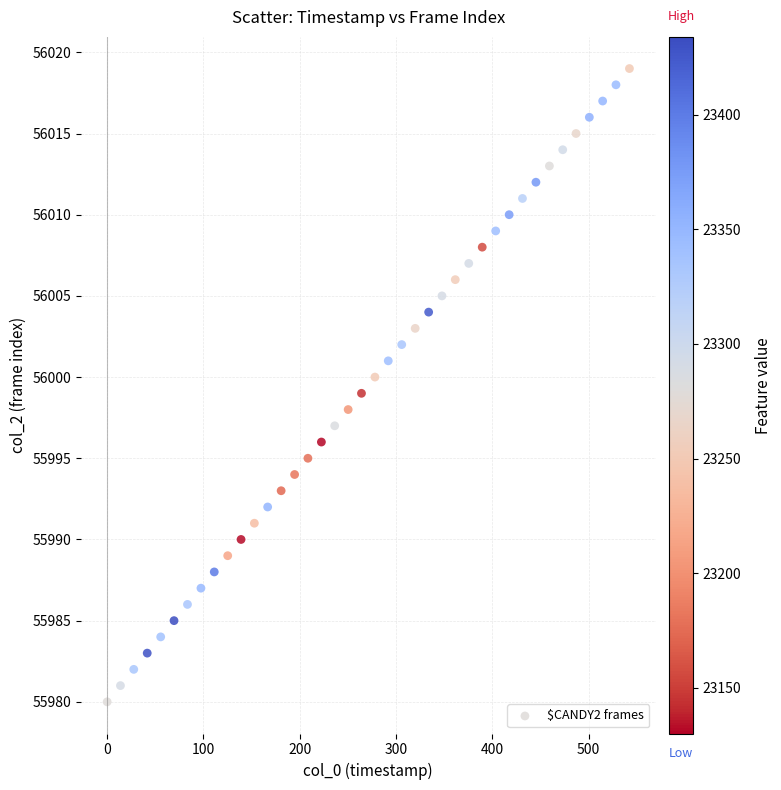

What is the range of Y values (max minus min)?

39